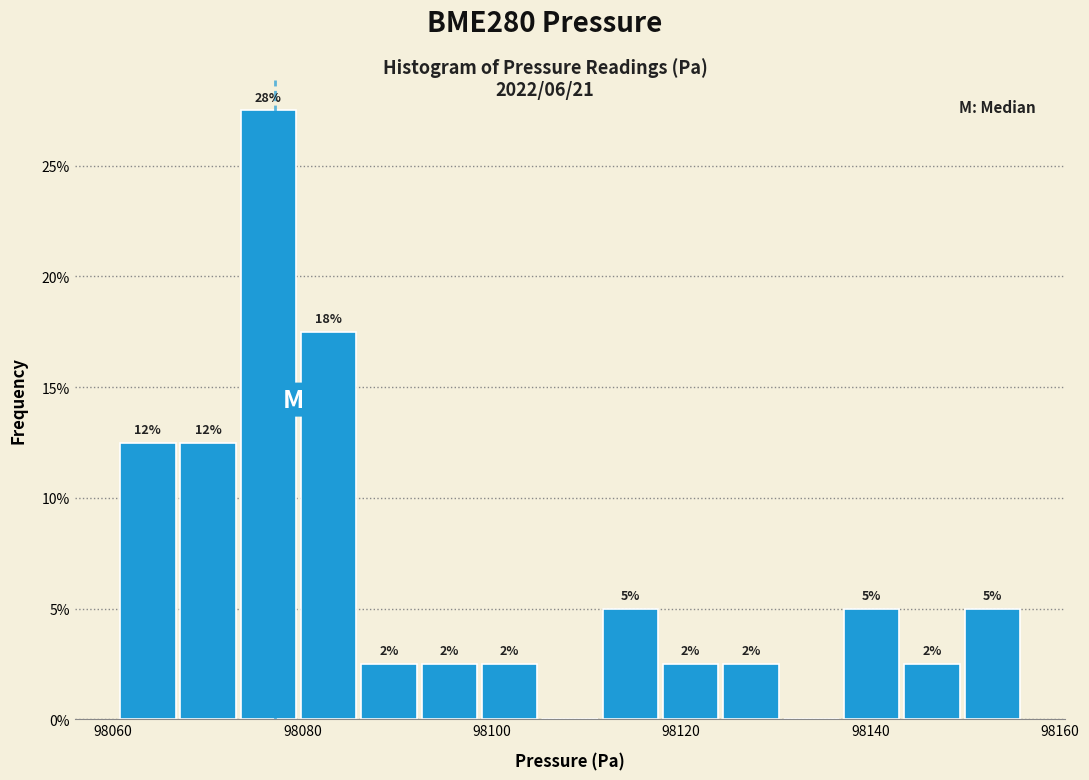

Around what value on the x-axis is the tallest bar? Give the approximate position of its centre, as read against the axis.

98076